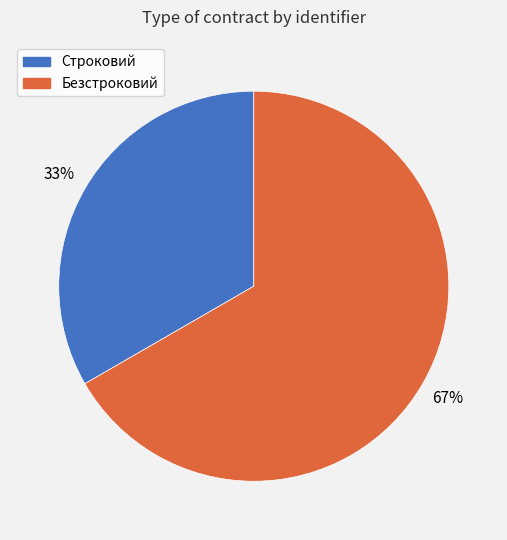

Which has a higher value, Безстроковий or Строковий?

Безстроковий